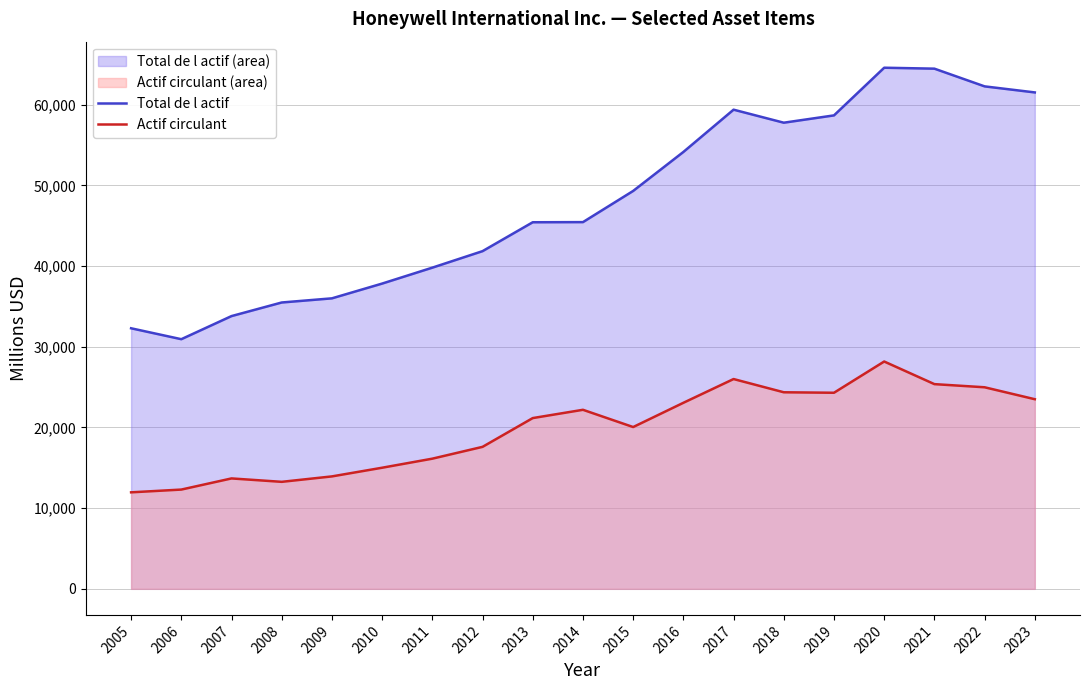

How many data points does each series have?

19